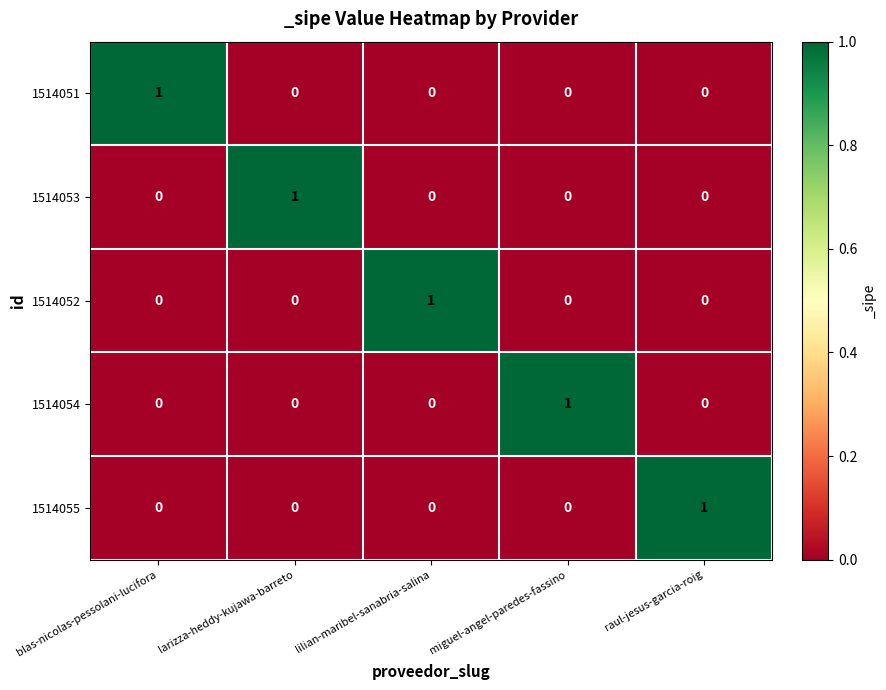

What is the total value across all series at larizza-heddy-kujawa-barreto?

1